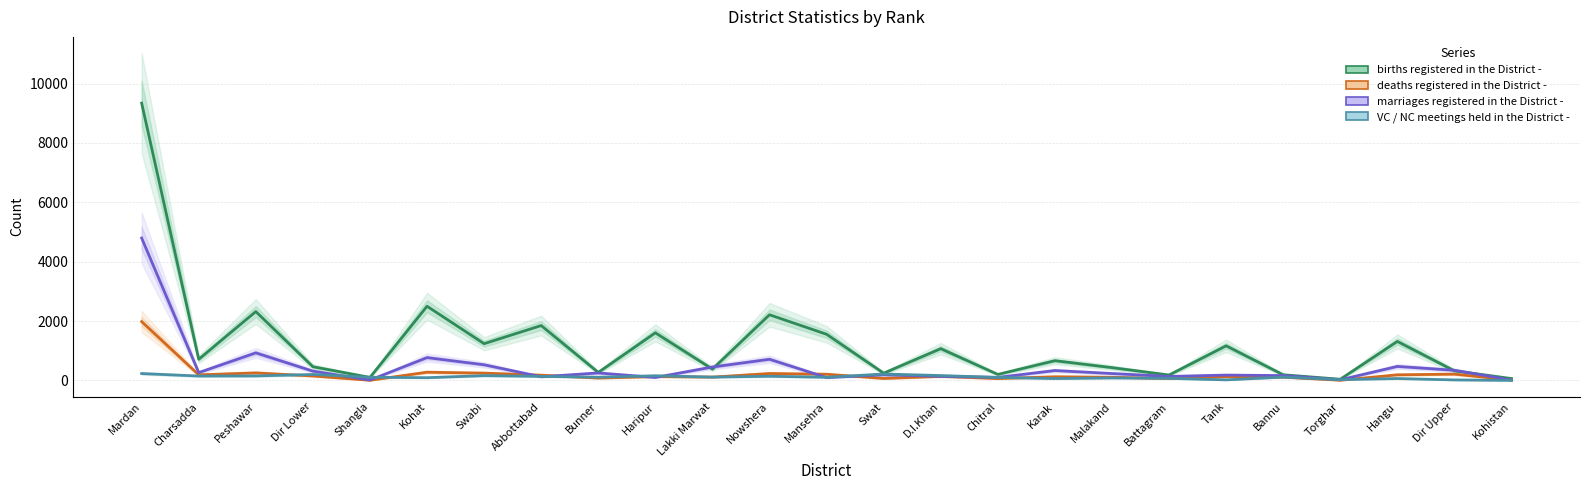

Which has a higher value, Torghar or Battagram?

Battagram